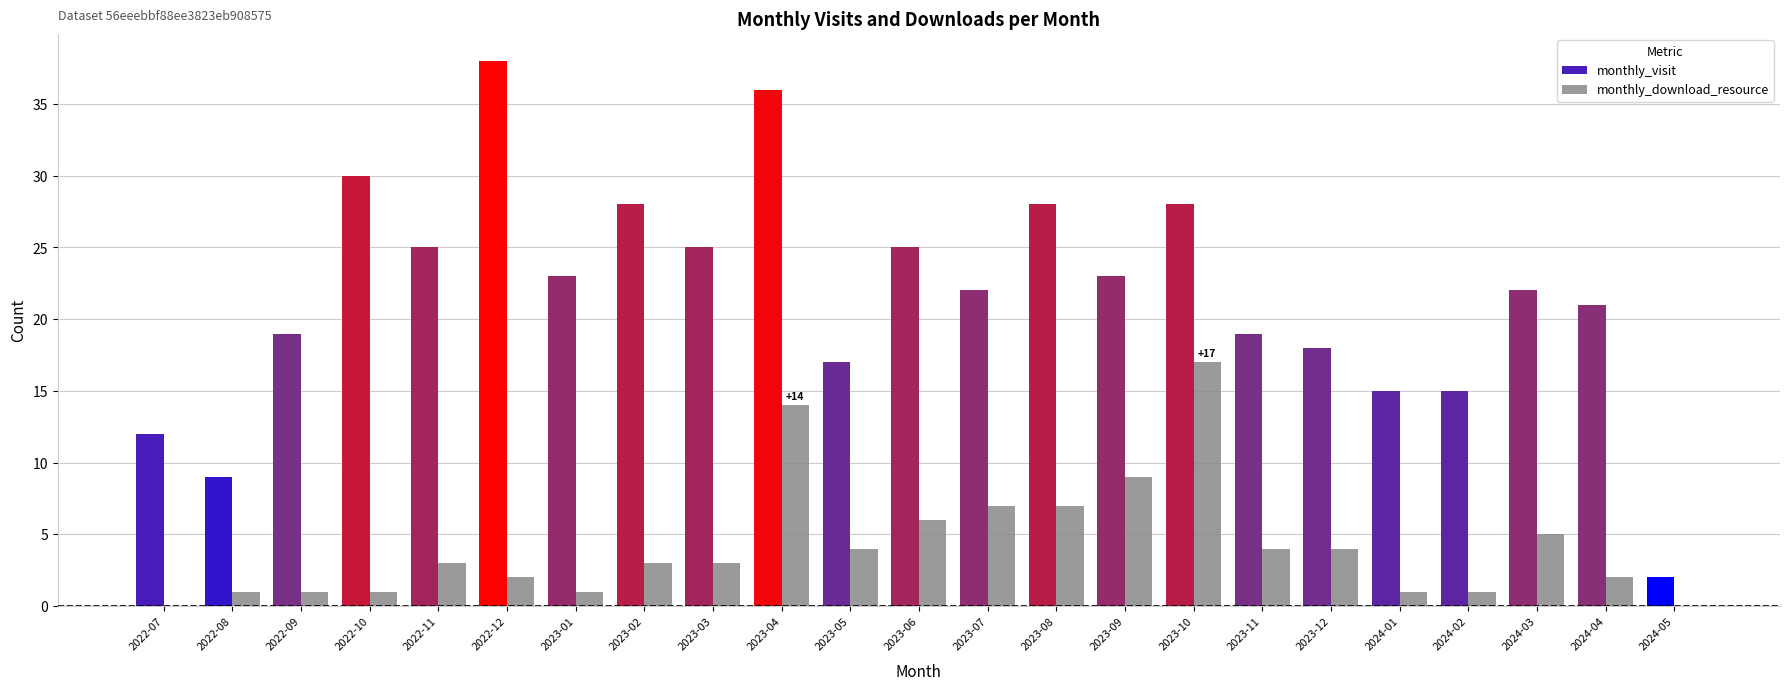

What value does the monthly_visit series have at 2023-06?

25